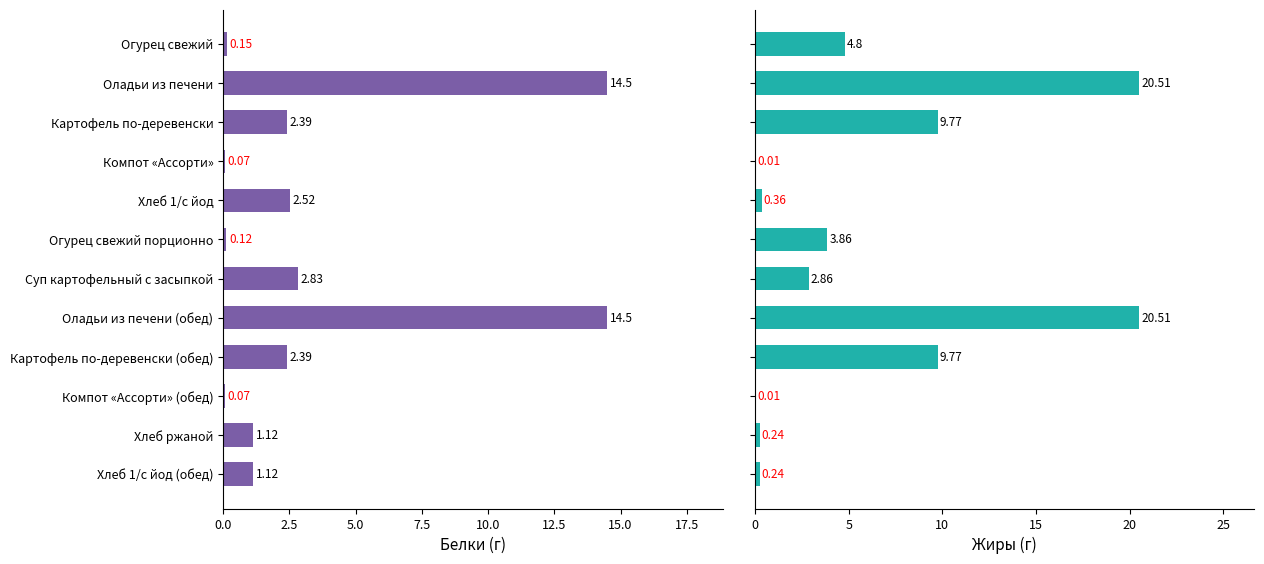

True or false: Жиры has a value of 7.0 at Огурец свежий.

False